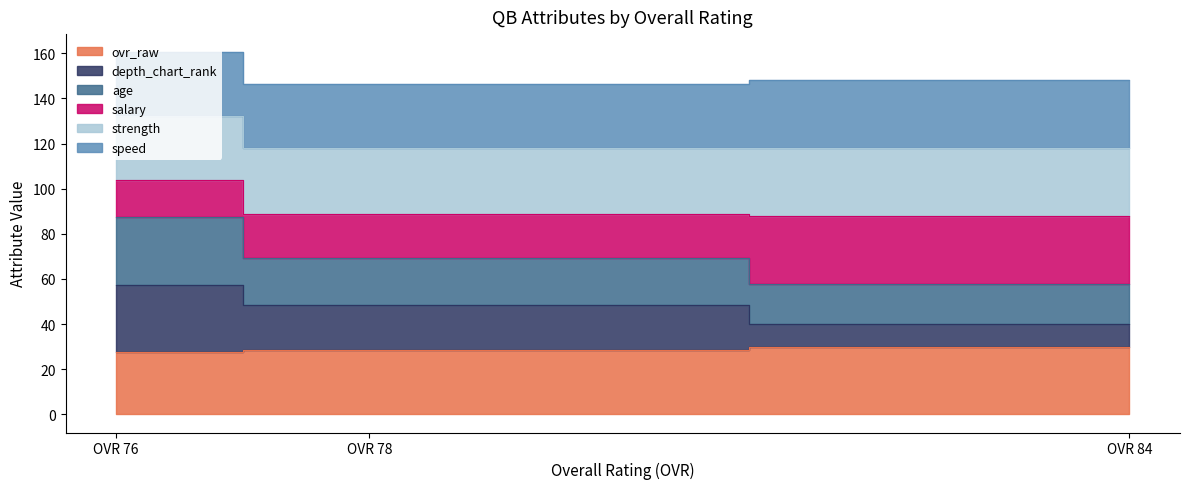

At which label is depth_chart_rank closest to 48?

OVR 78